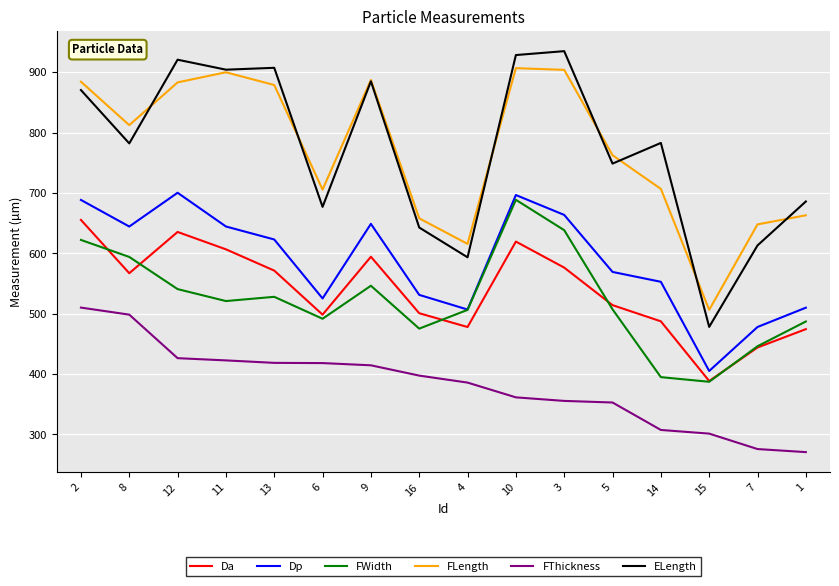

What are all the series names shown in the legend?

Da, Dp, FWidth, FLength, FThickness, ELength